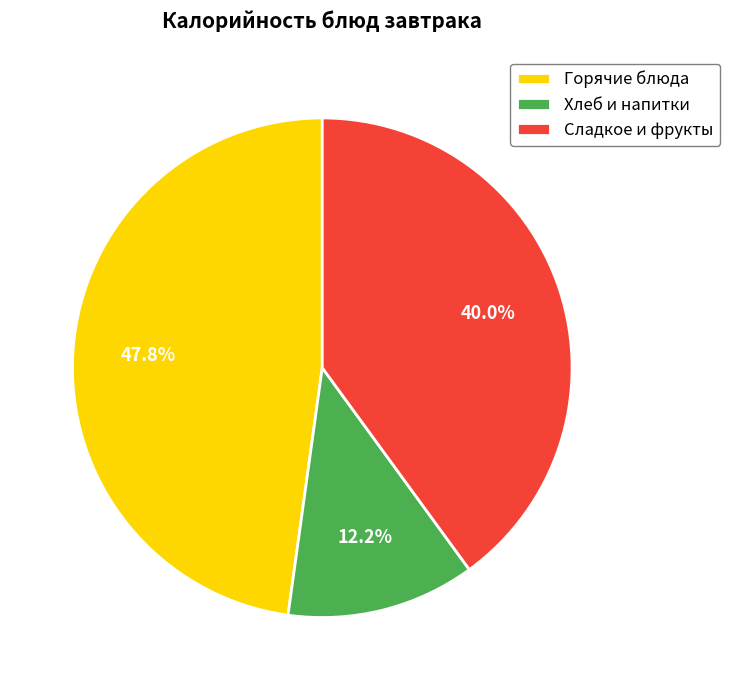

Is there any slice that represents more than half of the pie?

No